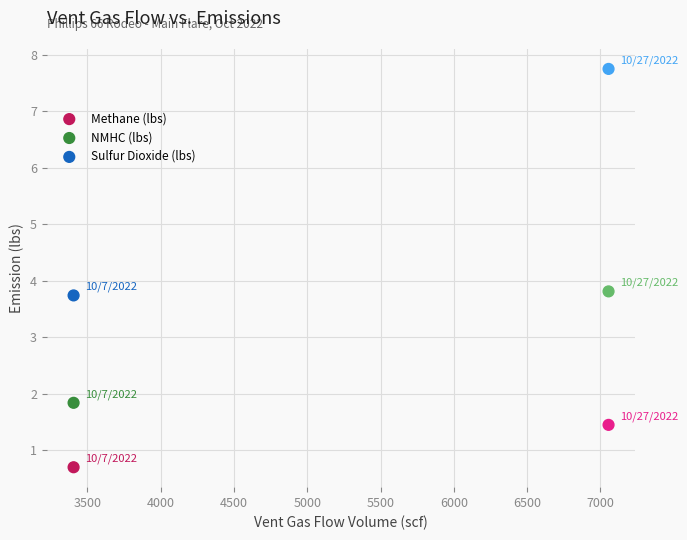

In the NMHC (lbs) series, what Y value is closest to 2?

1.8